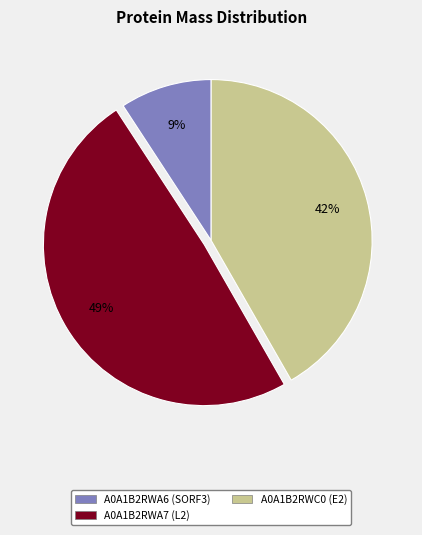

How many segments does this pie chart have?

3